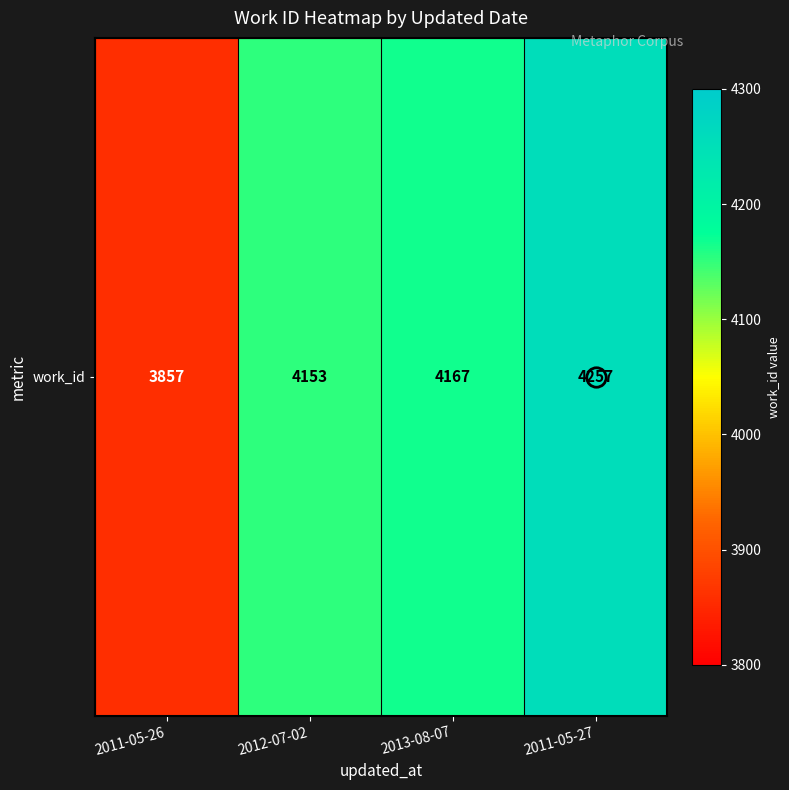

What is the change in value from 2011-05-26 to 2011-05-27?

+400